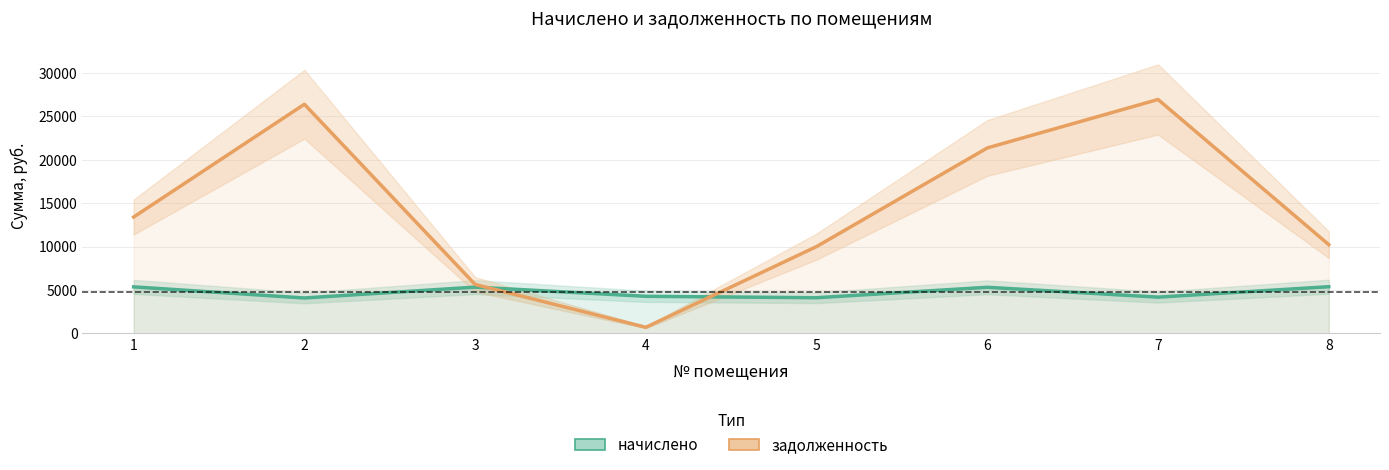

The задолженность series shows 5634.3 at 3. True or false?

True